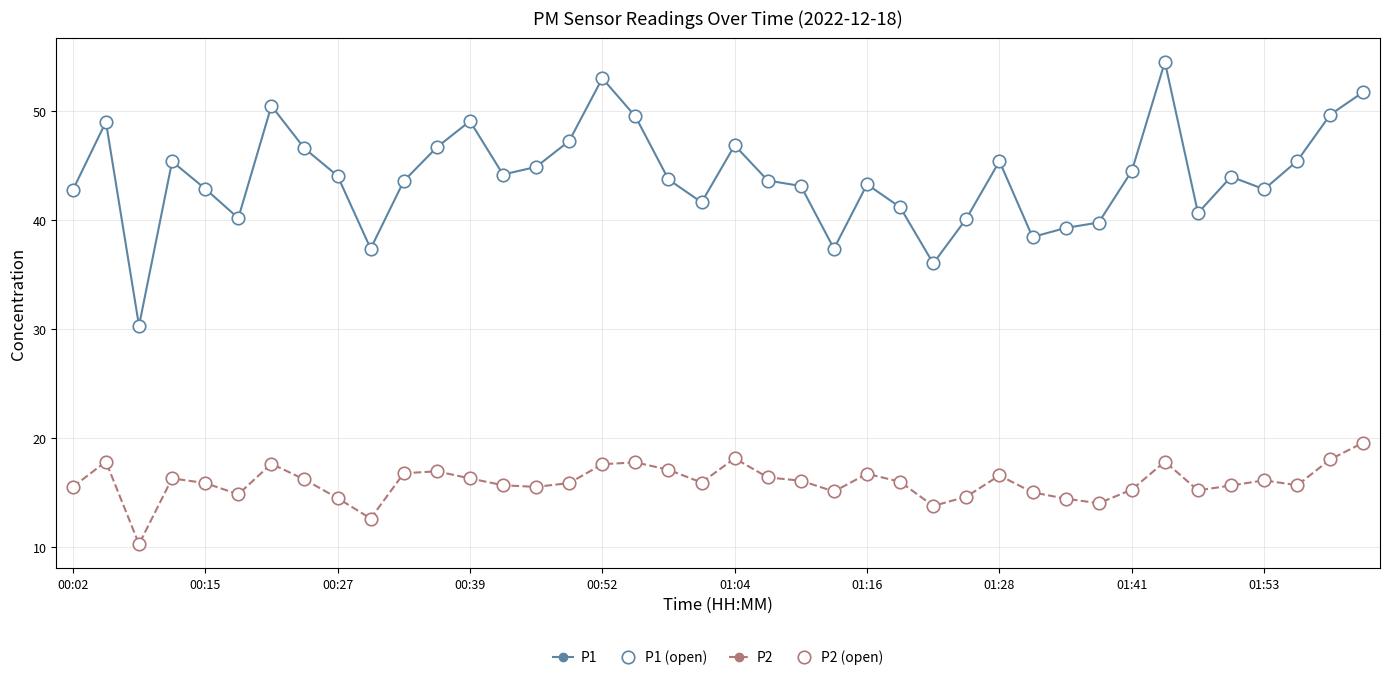

Is this an area chart (filled region under the line)?

No